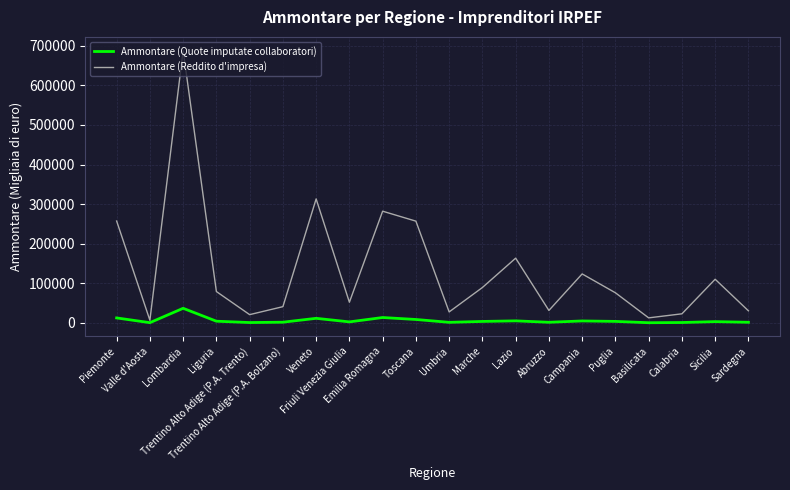

How many distinct data groups are displayed?

2